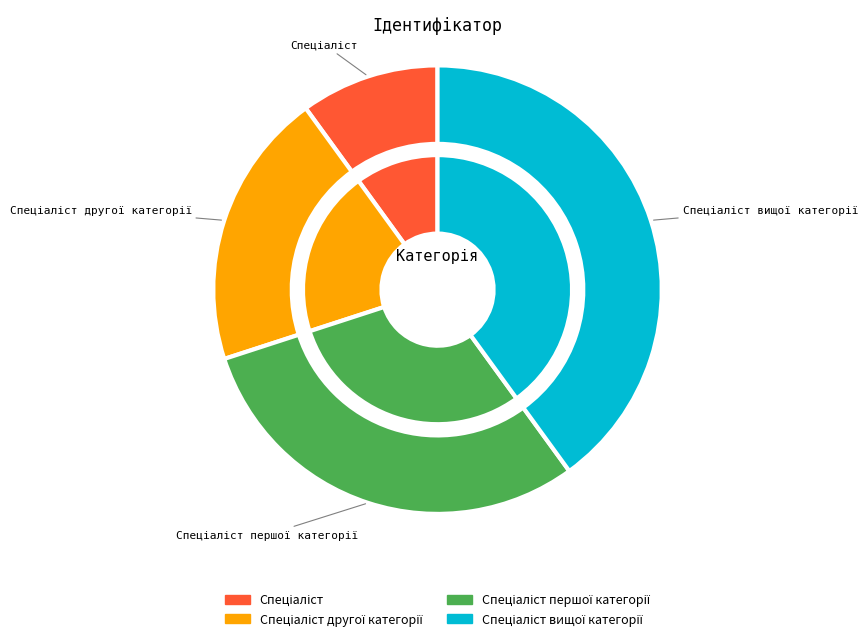

What is the largest slice in the pie chart?

Спеціаліст вищої категорії